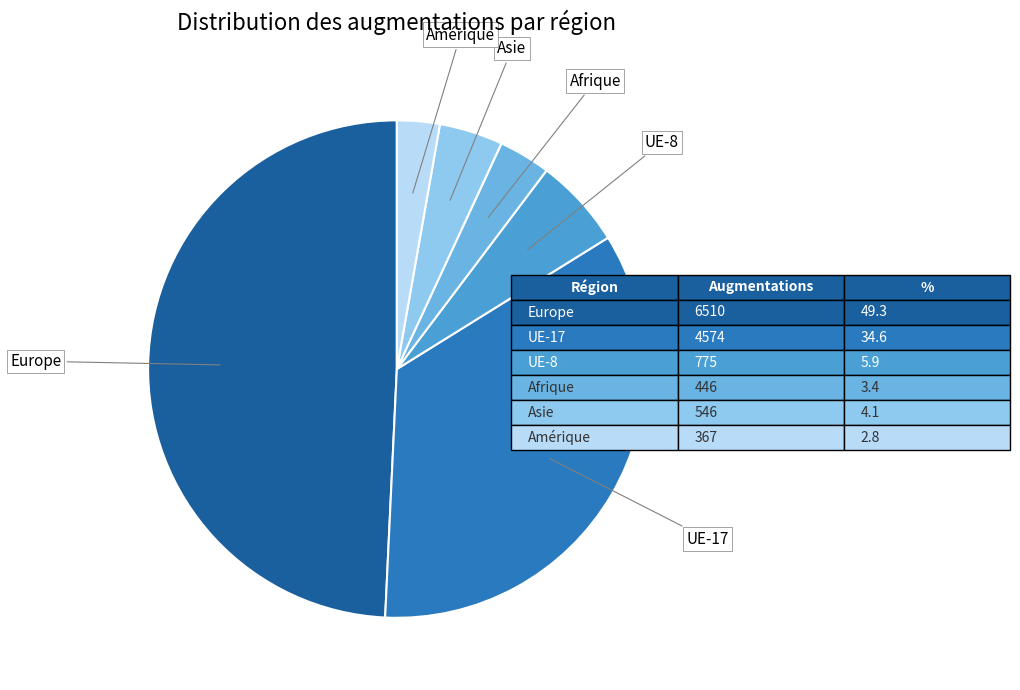

Does any single category account for the majority?

No